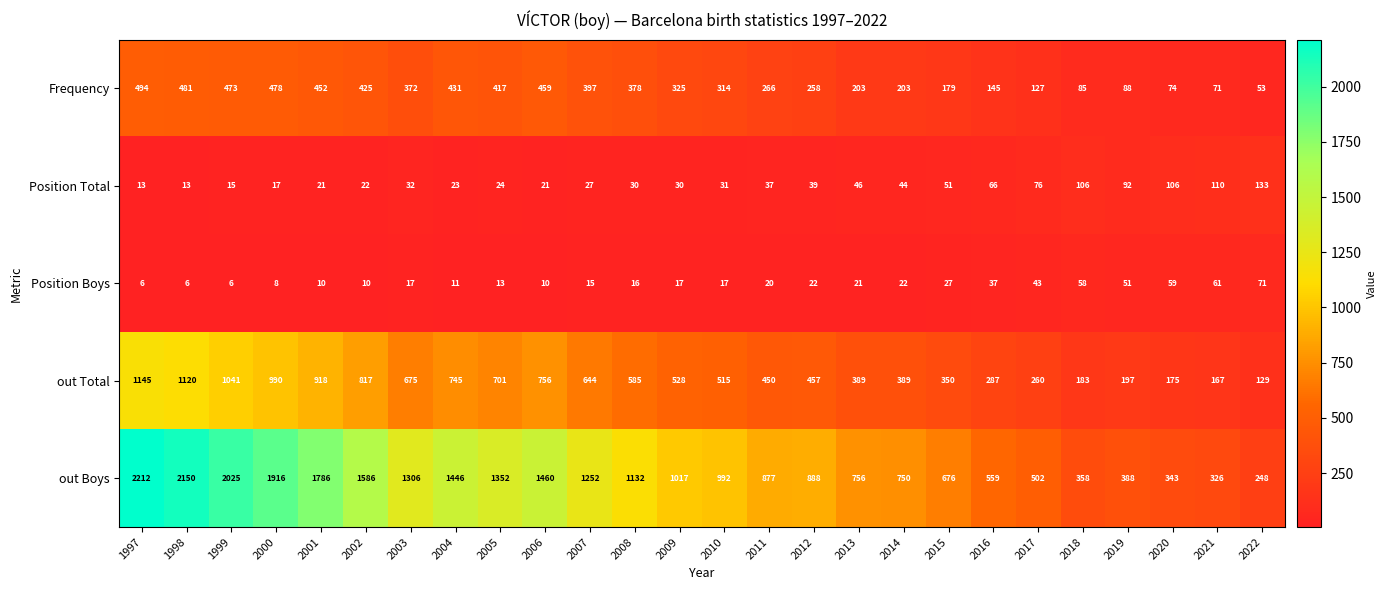

What is the average value of the Position Boys series?

25